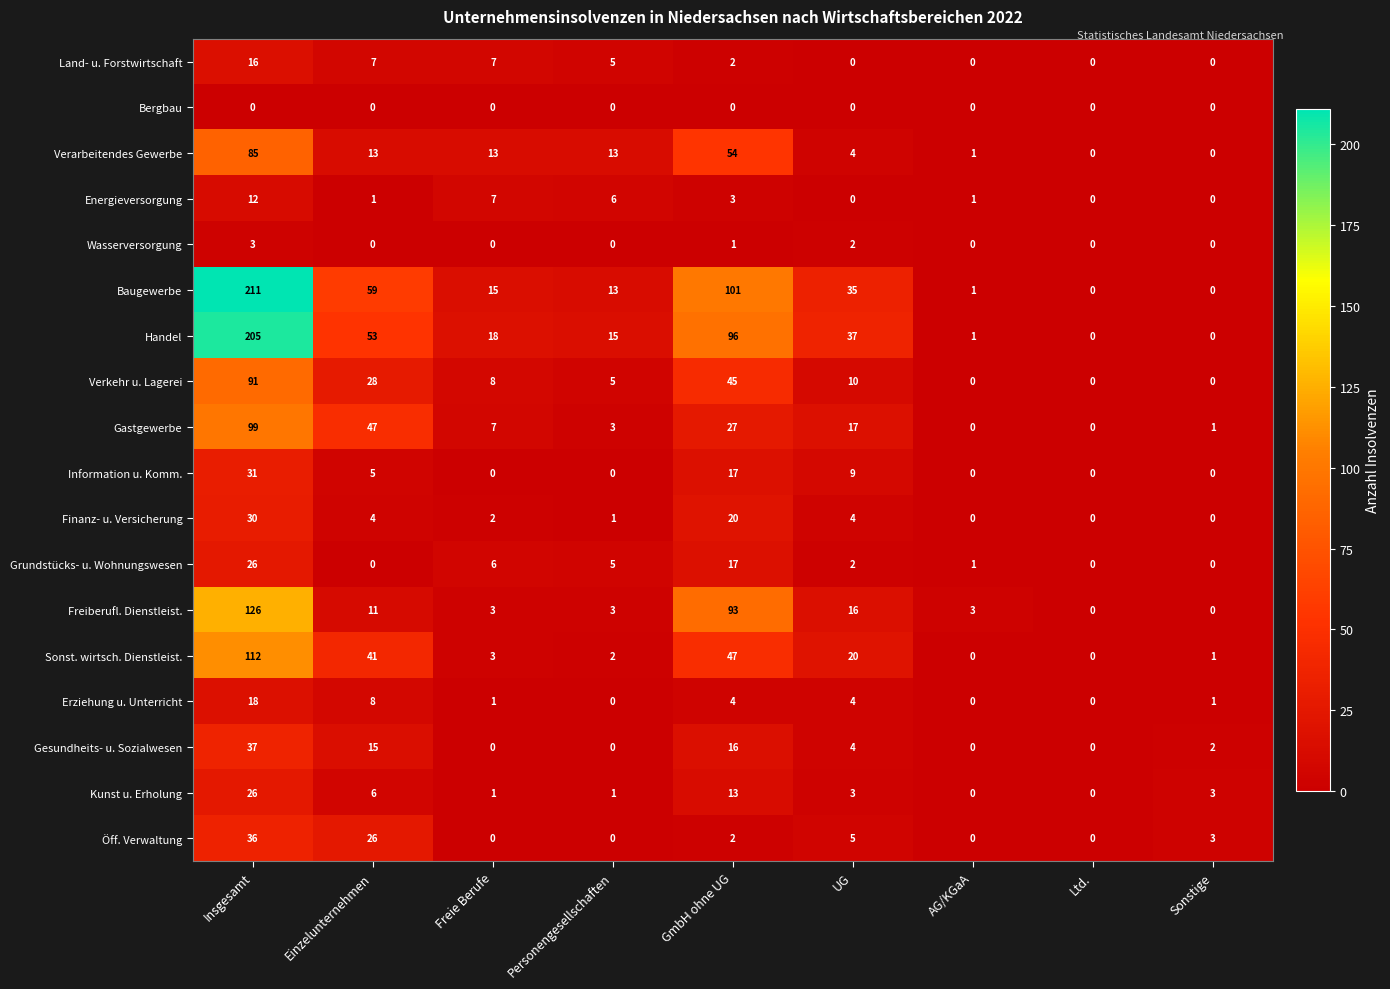

How many values in Sonst. wirtsch. Dienstleist. are above zero?

7